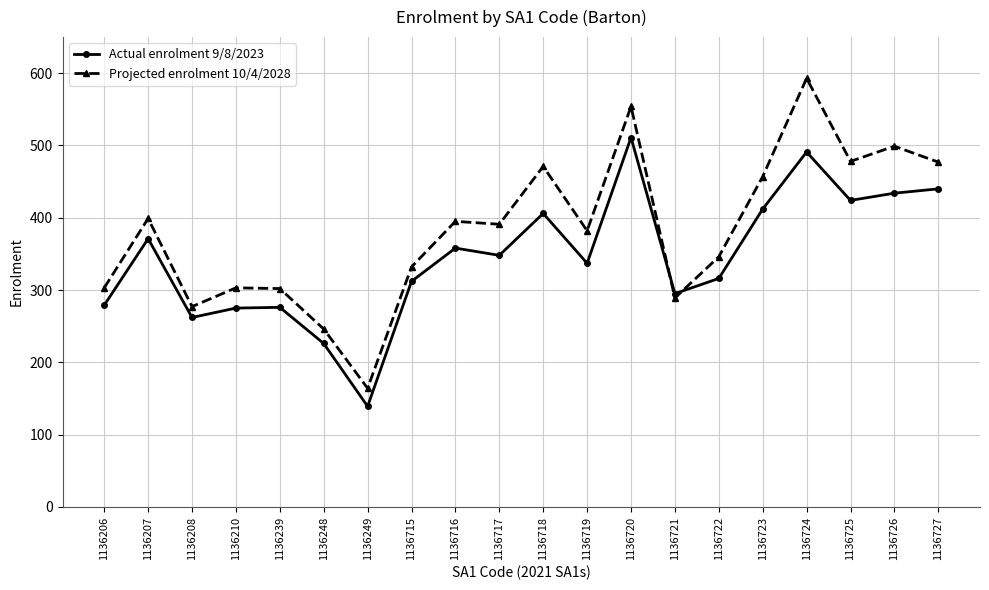

What is the total value across all series at 1136722?

662